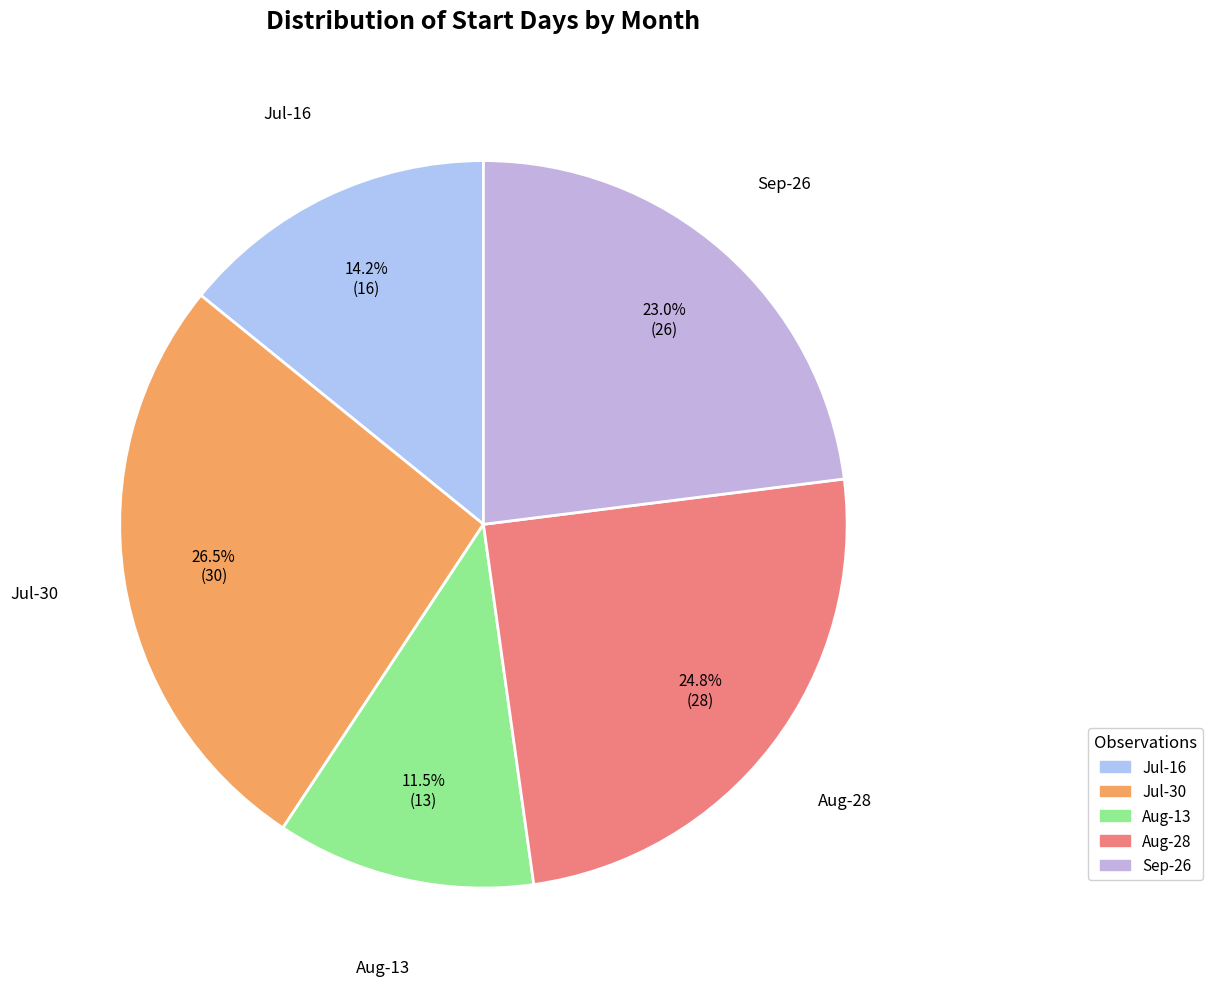

Is there any slice that represents more than half of the pie?

No